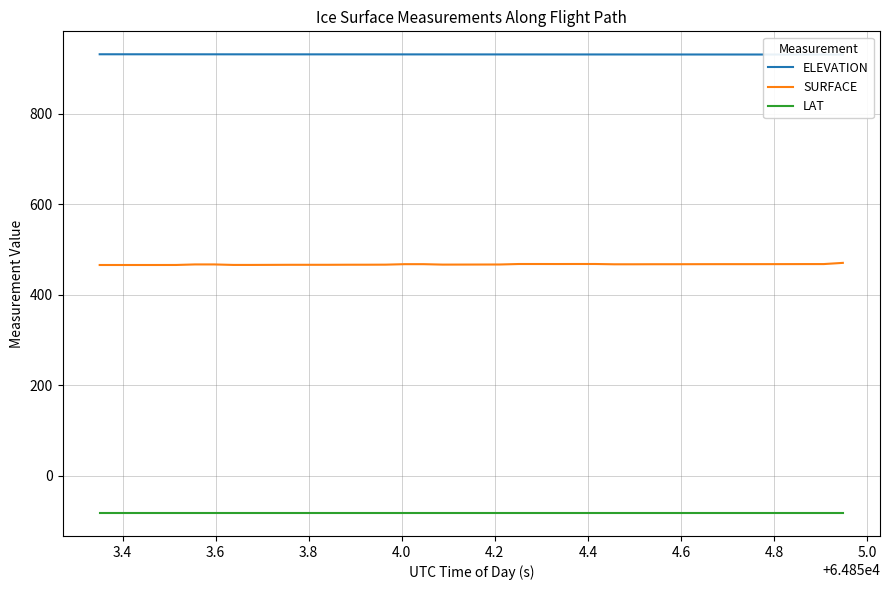

What are all the series names shown in the legend?

ELEVATION, SURFACE, LAT